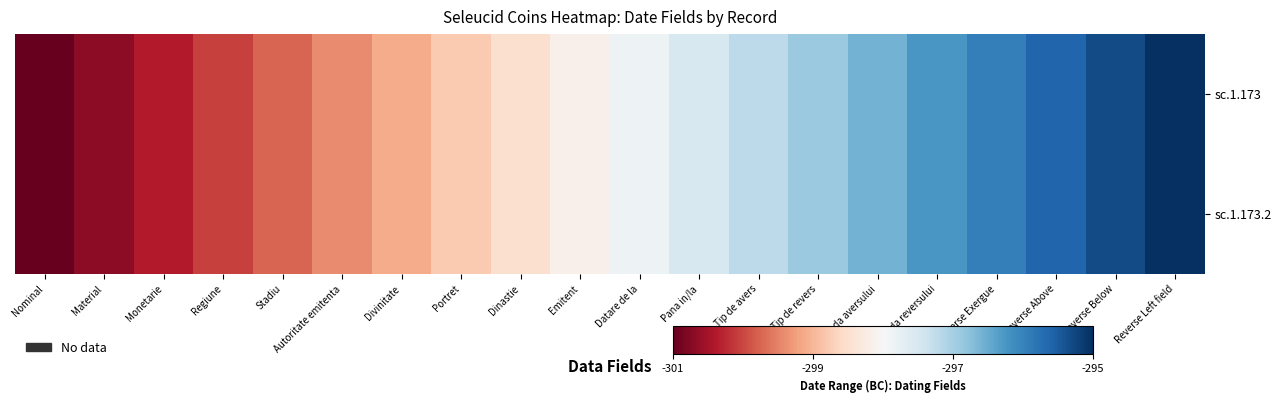

Count the number of categories in the chart.

20